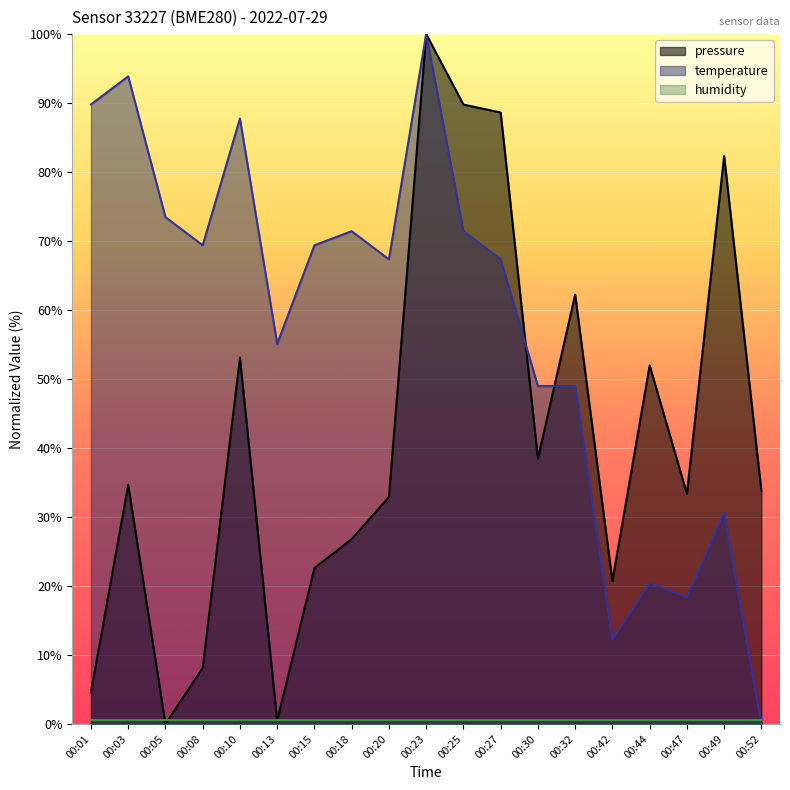

The temperature series shows 49.0 at 00:30. True or false?

True